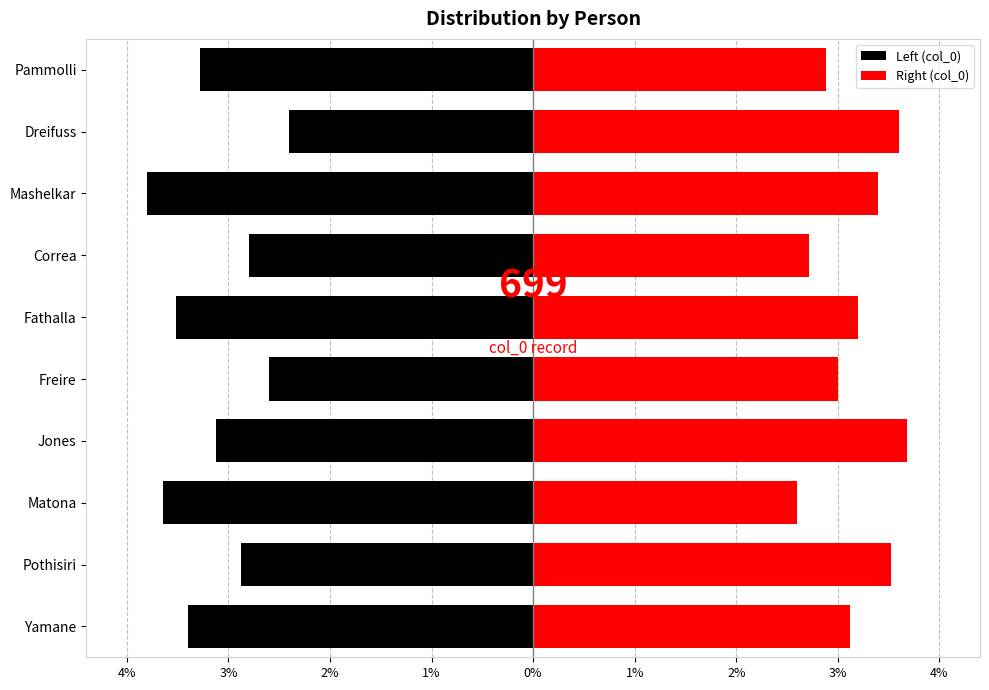

How many data points in Right (col_0) are above 3?

6